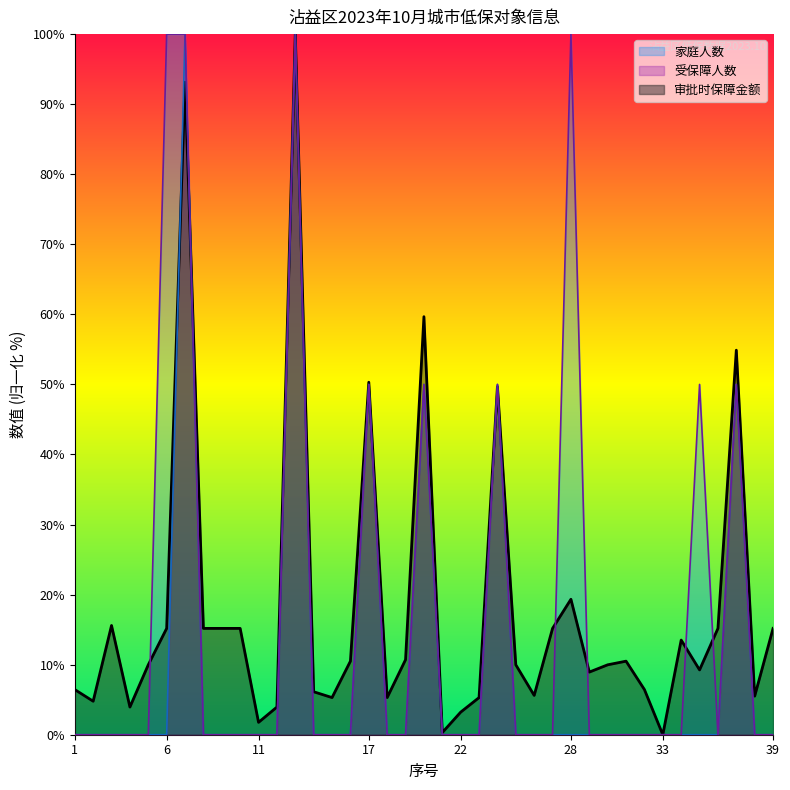

What is the spread (max minus min) of values at 21?

0.3